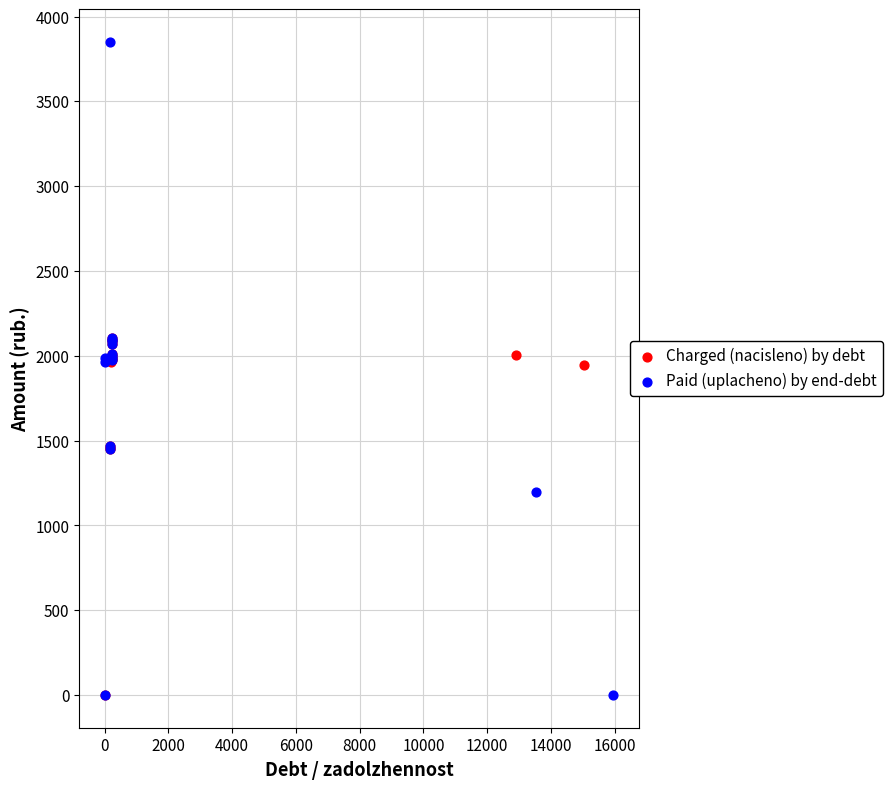

Which series has the largest Y range (max minus min)?

Paid (uplacheno) by end-debt